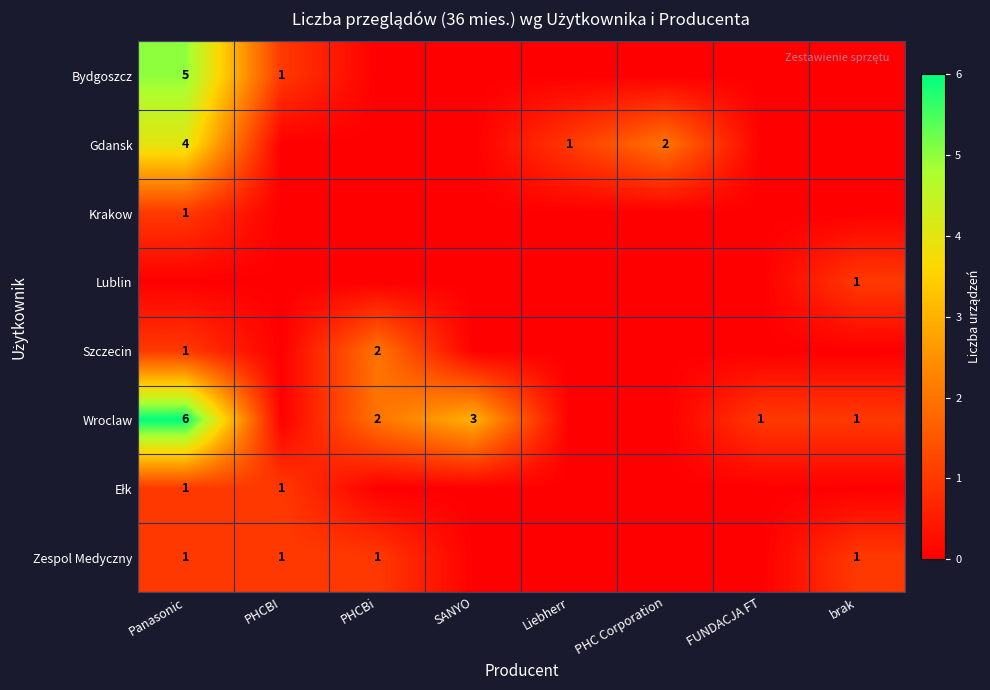

Which has a higher value, PHC Corporation or PHCBI?

PHCBI